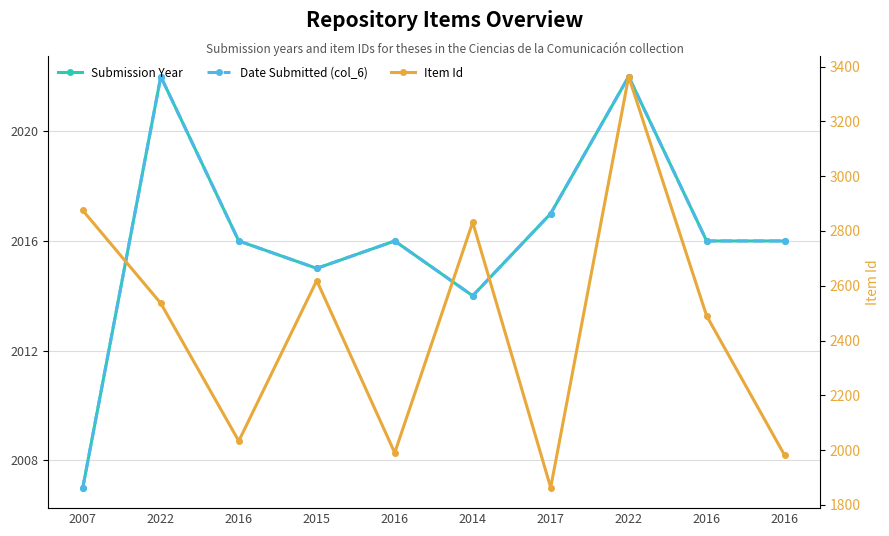

What is the sum of the Date Submitted (col_6) values at 2007 and 2016?

4023